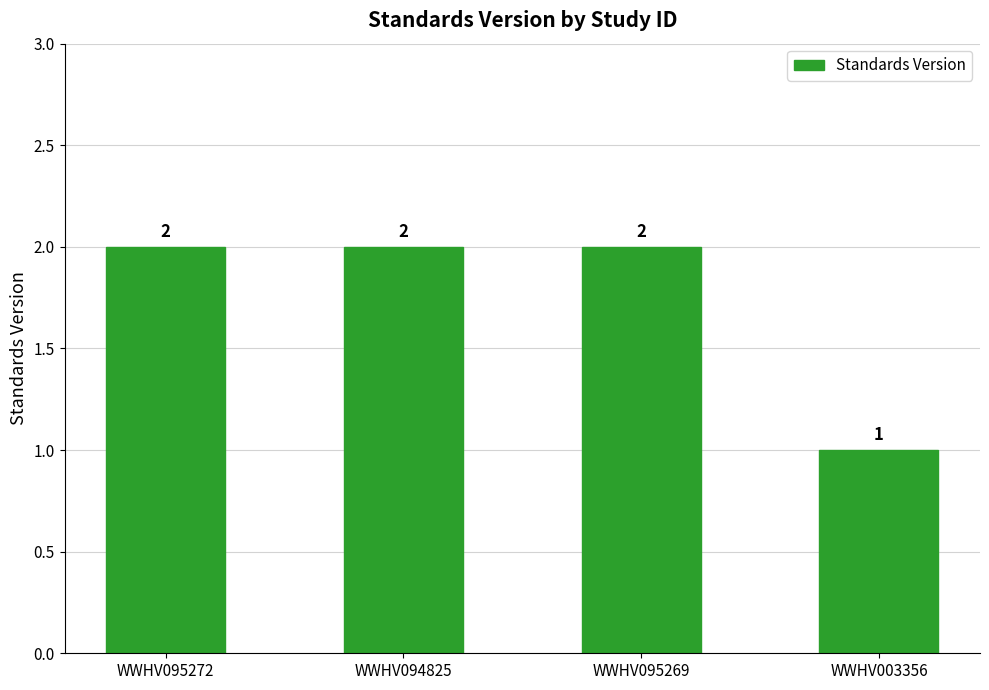

Which label corresponds to the smallest value in the chart?

WWHV003356